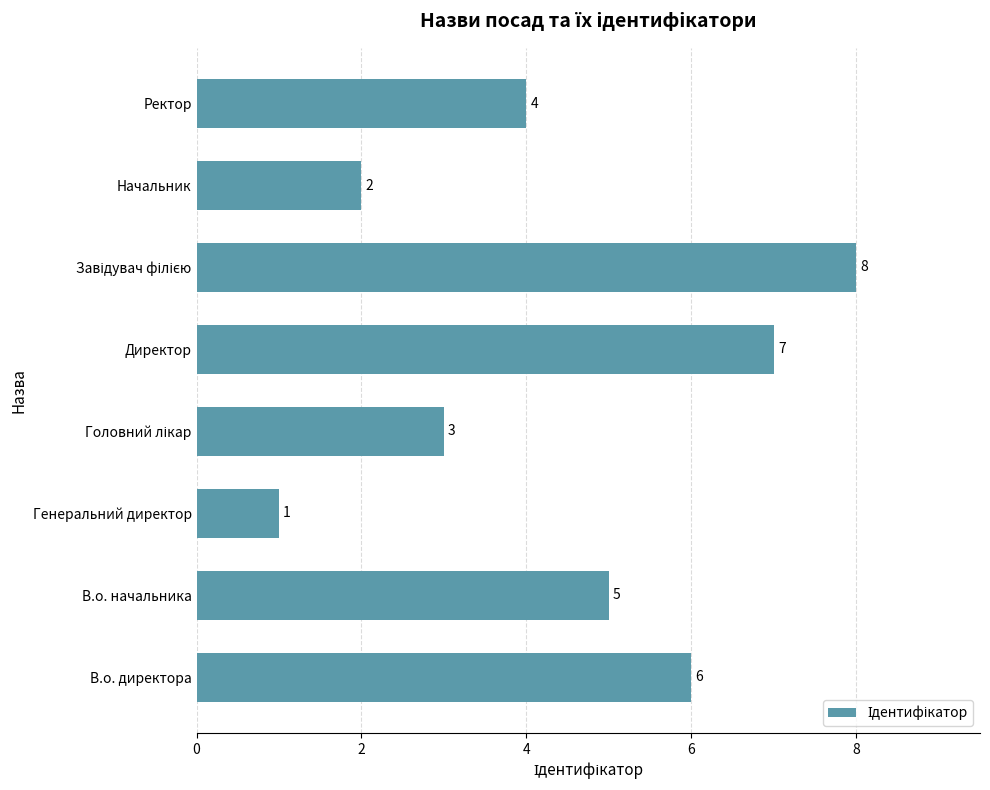

Approximately how many times larger is the value at Начальник compared to Генеральний директор?

2.0